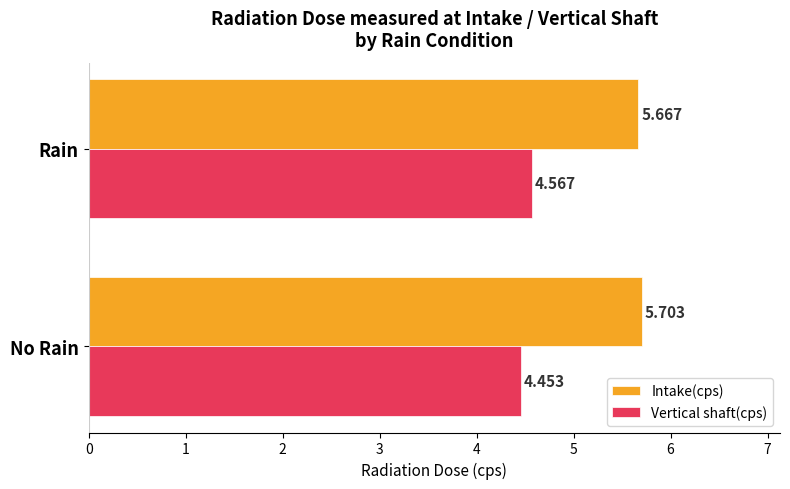

List the series in order of their peak value, highest first.

Intake(cps), Vertical shaft(cps)